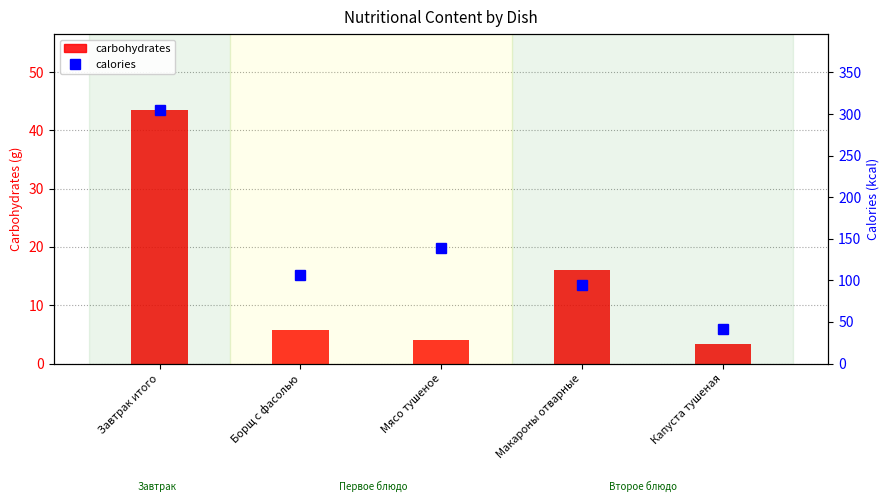

What is the difference between the calories values at Завтрак итого and Борщ с фасолью?

198.9